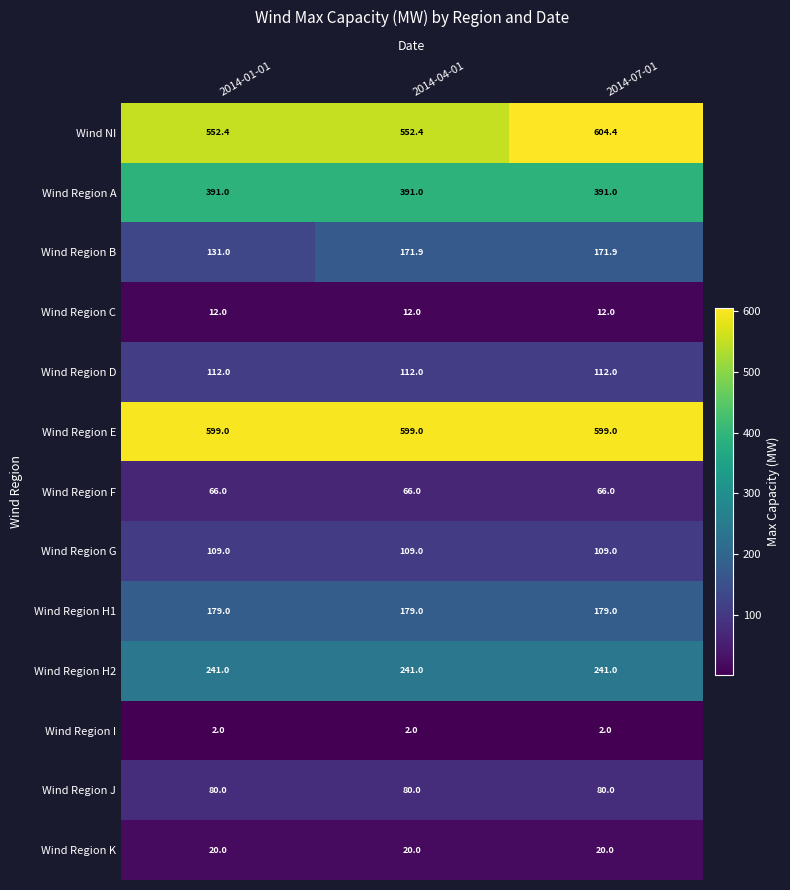

Which series changed the most between 2014-04-01 and 2014-07-01?

Wind NI